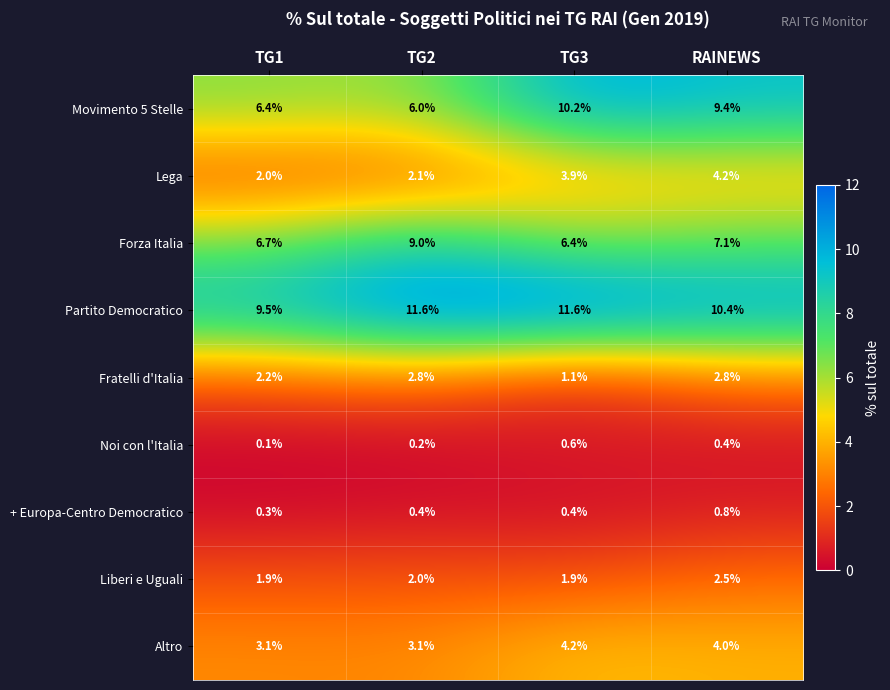

What is the sum of all Fratelli d'Italia values?

8.9